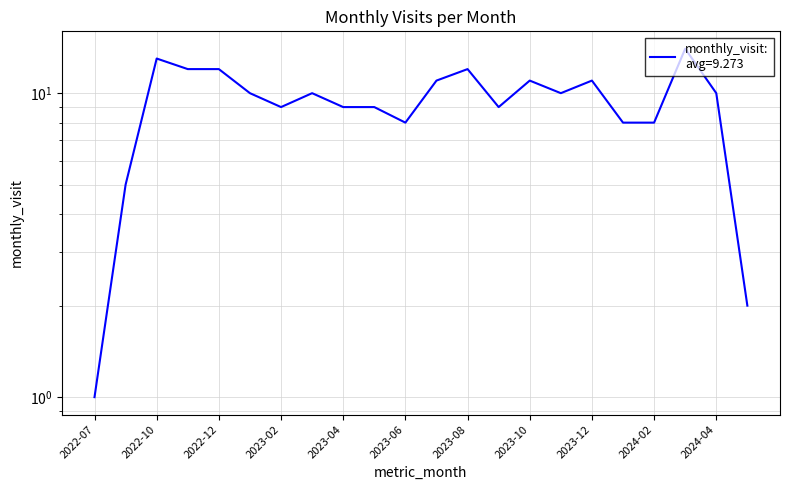

Approximately how many times larger is the value at 2024-03 compared to 2024-01?

1.8